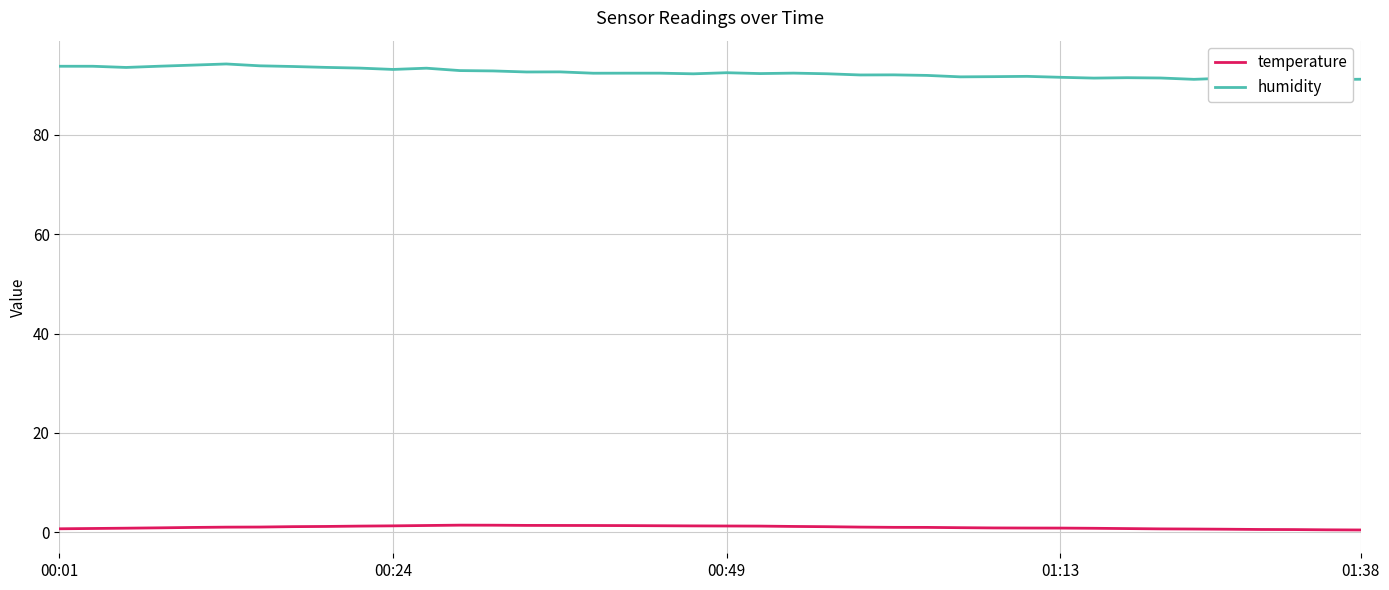

True or false: humidity and temperature cross at least once.

False